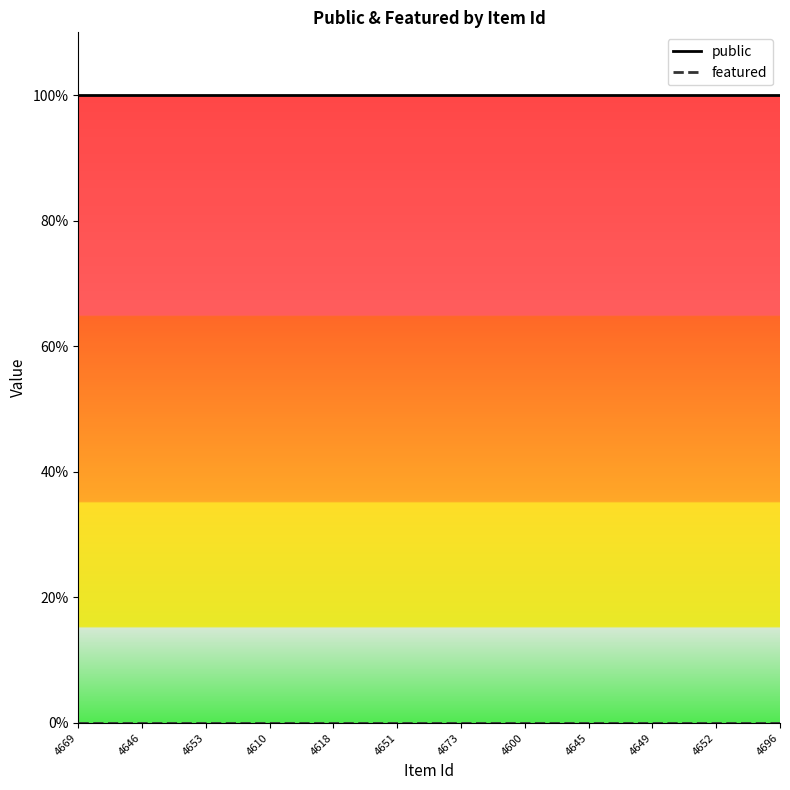

What is the difference between the highest and lowest values at 4610?

1